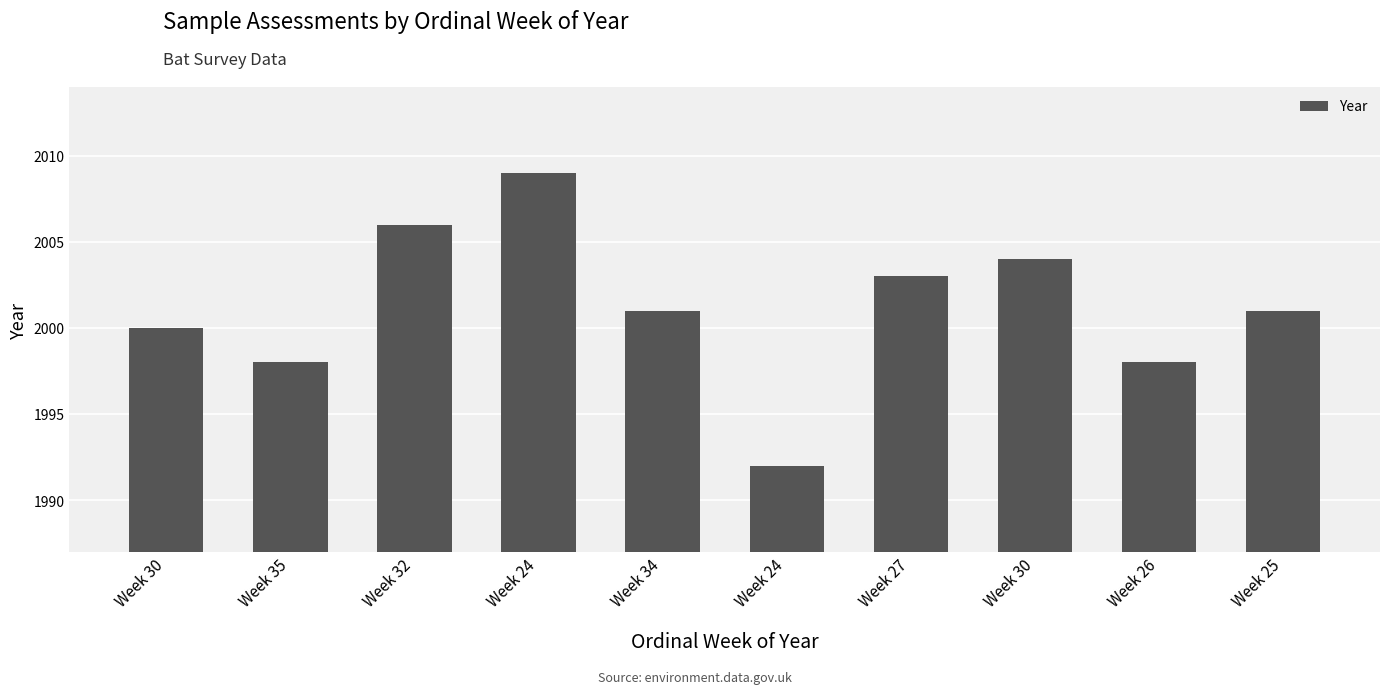

How many data points does each series have?

10